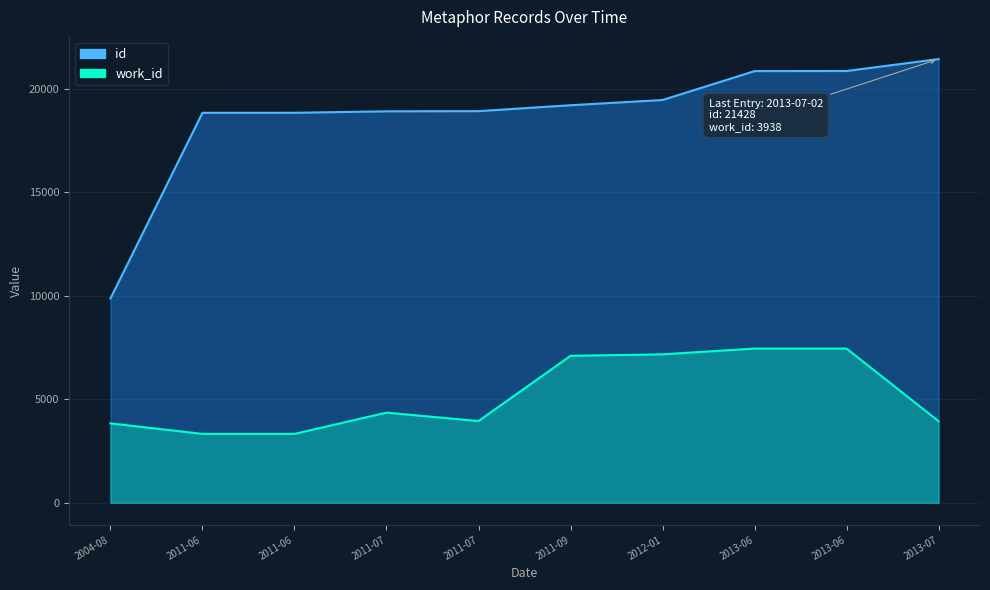

How many lines are shown in the chart?

2